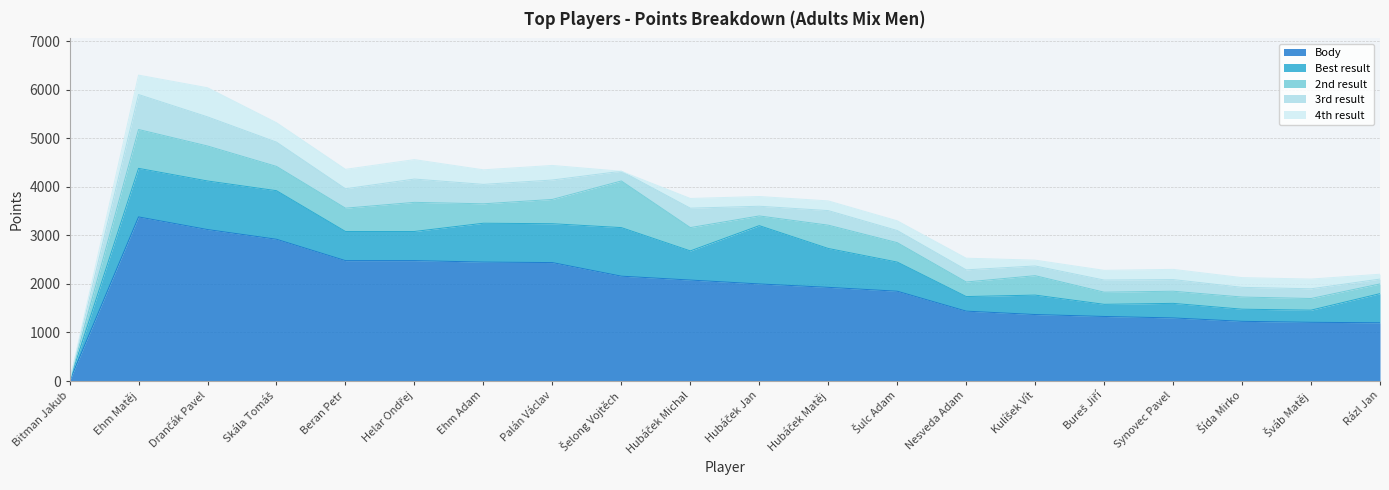

Which series has the widest spread of values?

Body